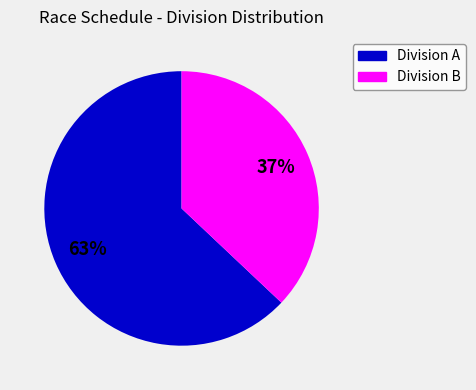

Count the number of slices in the pie.

2